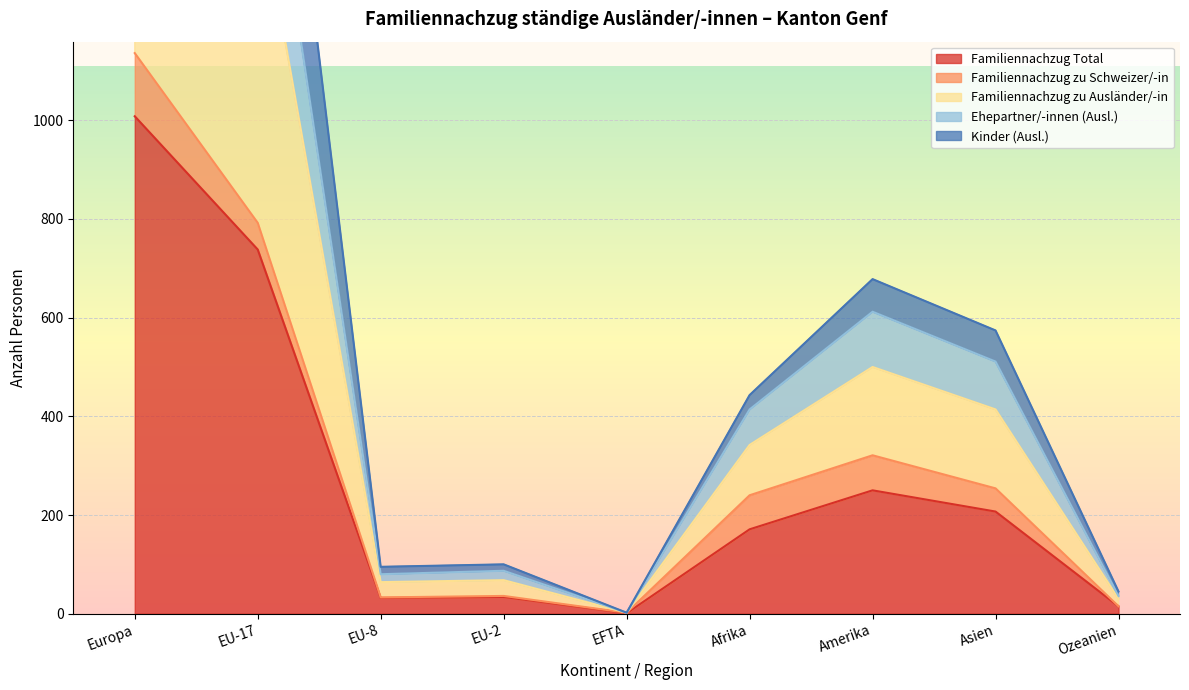

Which category has the highest value in the Familiennachzug Total series?

Europa